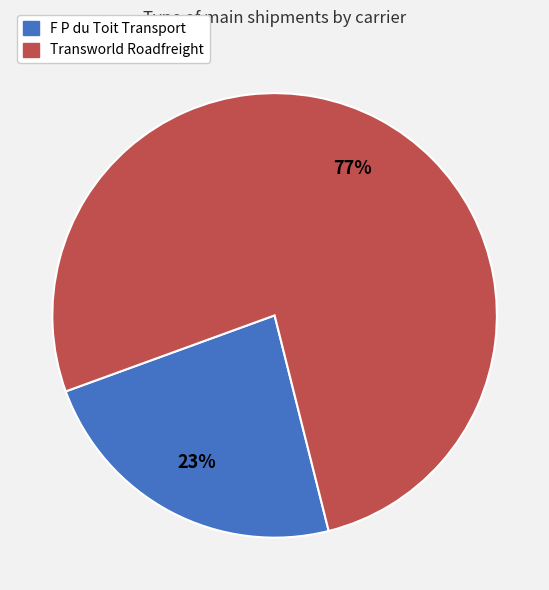

How many slices are in this pie chart?

2